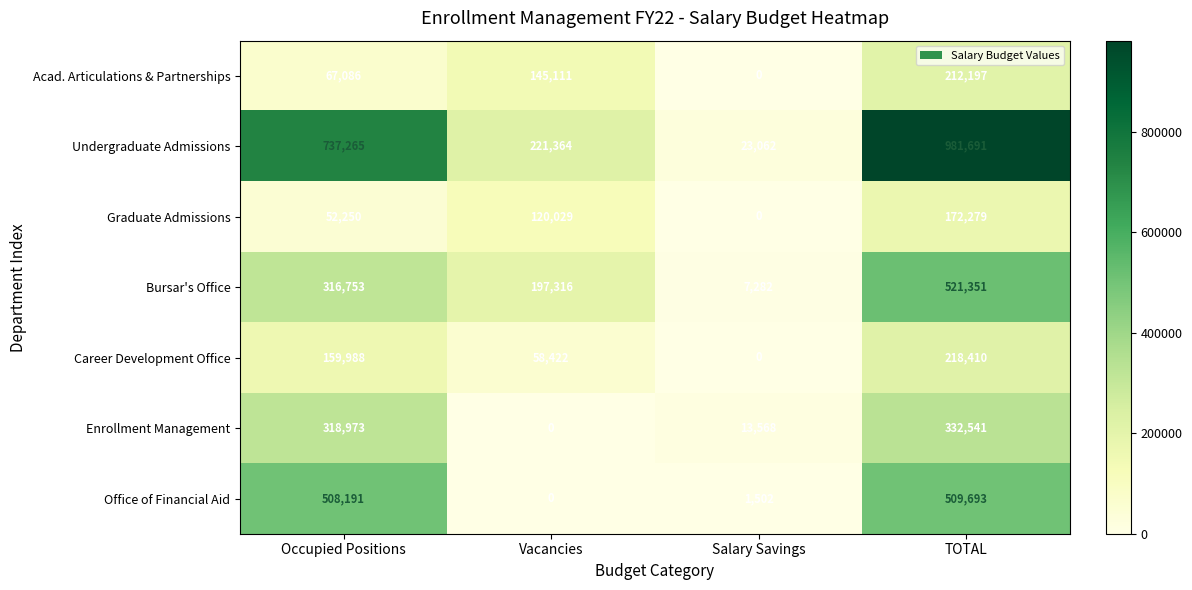

How many distinct data groups are displayed?

7